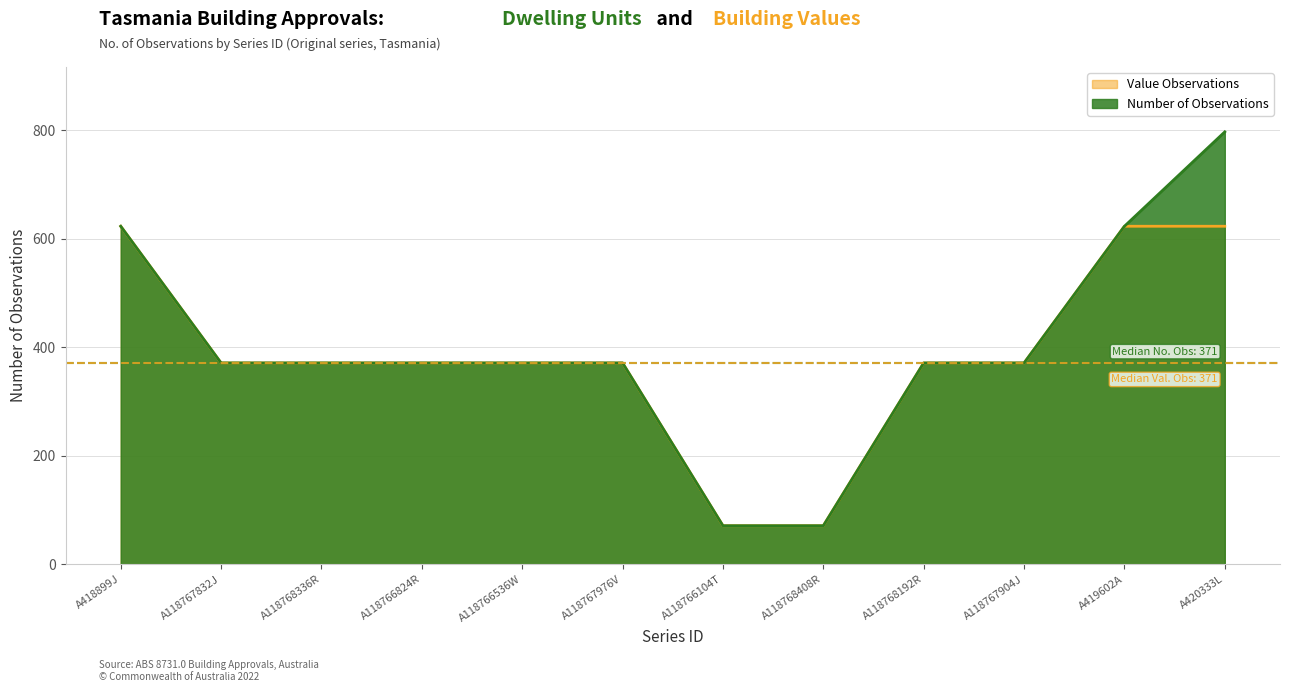

How many values in the Number of Observations series are below 371?

2